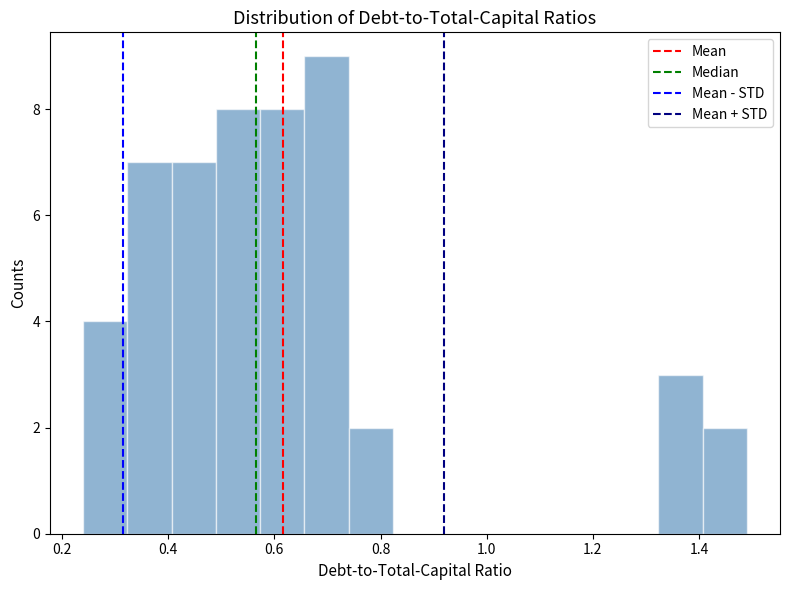

Which range on the x-axis has the tallest bar?

0.66 to 0.74